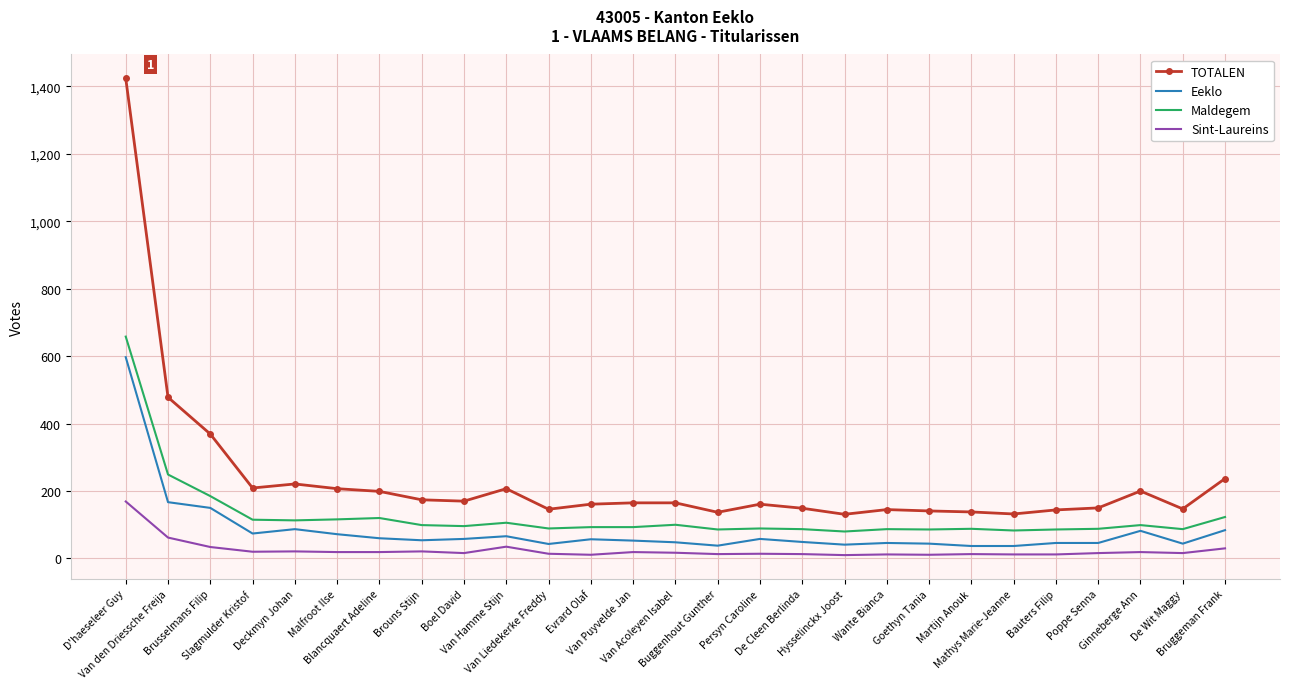

Where is the first local minimum for Eeklo?

Slagmulder Kristof